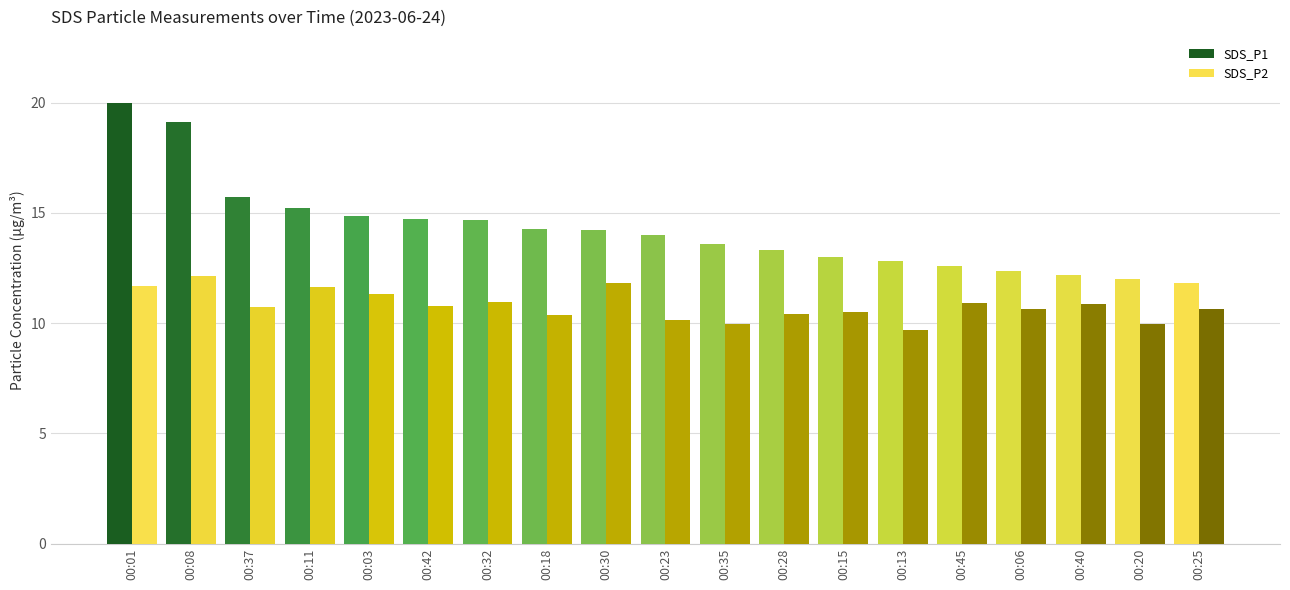

What is the difference between the highest and lowest values at 00:08?

7.0